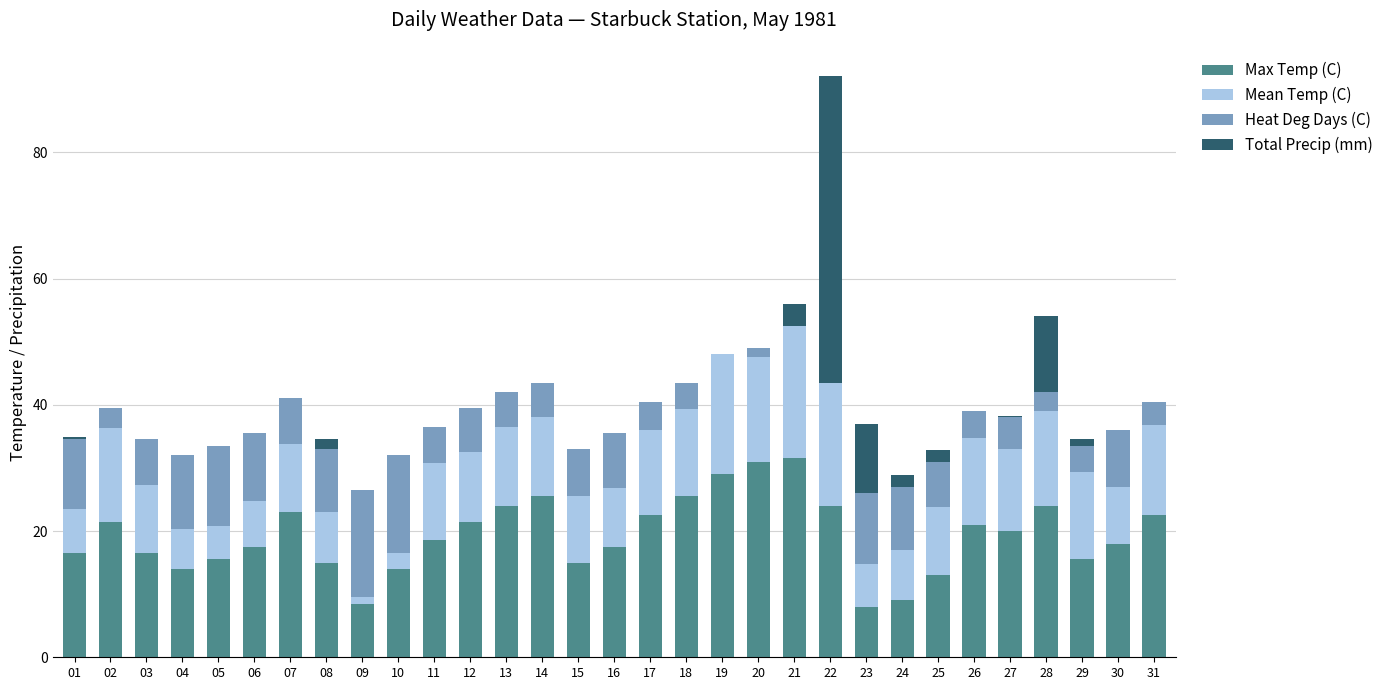

Does the chart contain stacked bars?

Yes